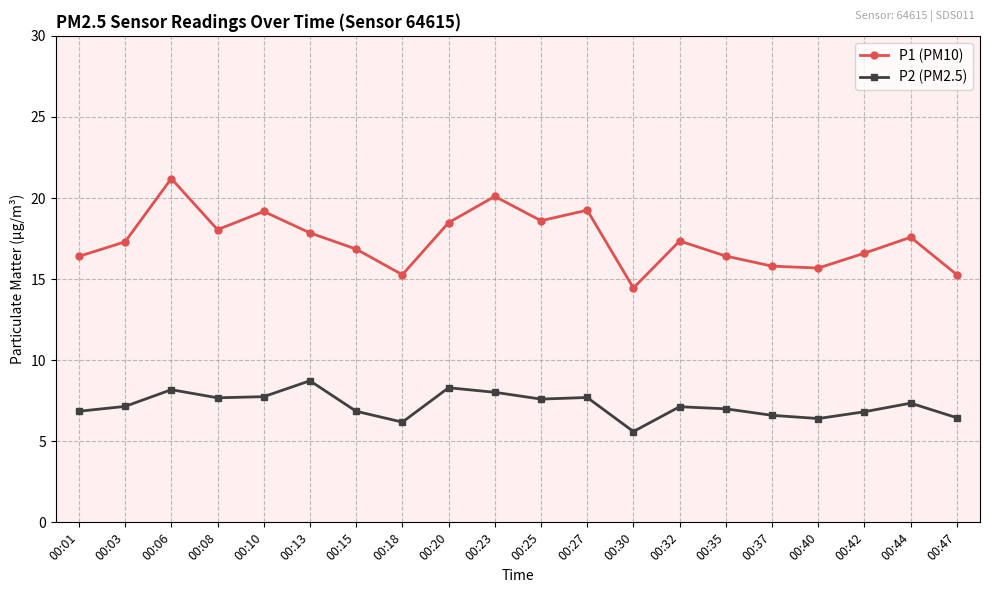

True or false: P1 (PM10) has more than 1 points higher than both neighbors.

True